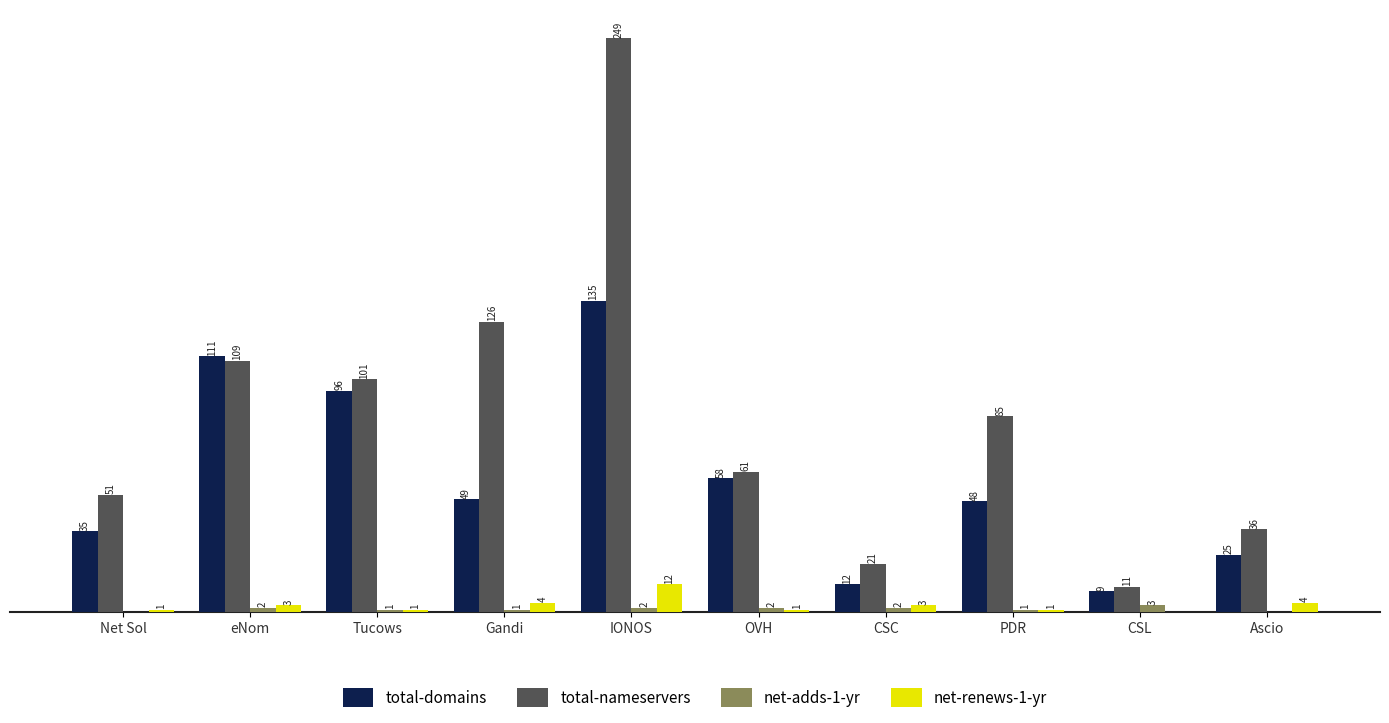

Is the value of net-adds-1-yr at OVH greater than the value of net-renews-1-yr at CSC?

No